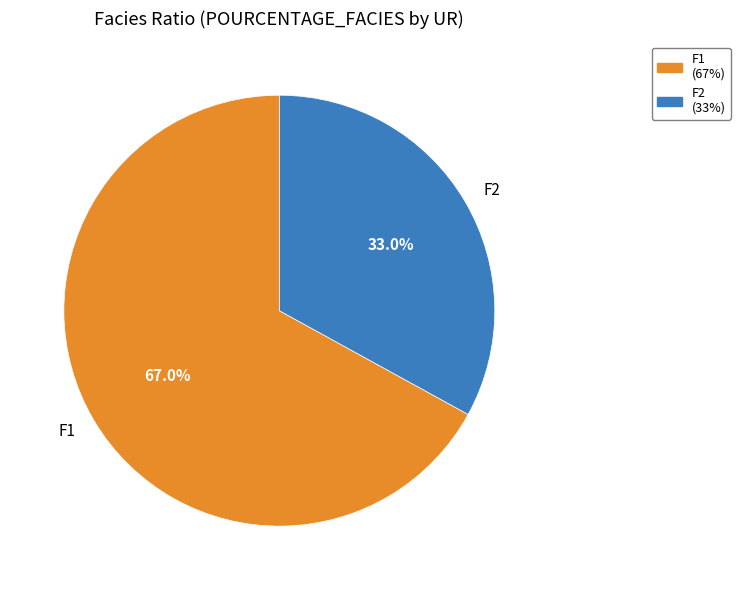

How many segments does this pie chart have?

2